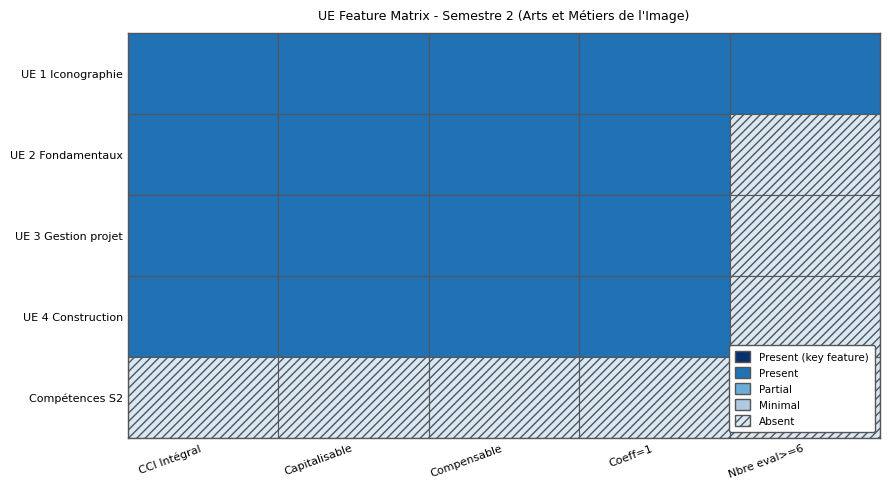

How many data points in UE 2 Fondamentaux de la production audi are less than 1?

1